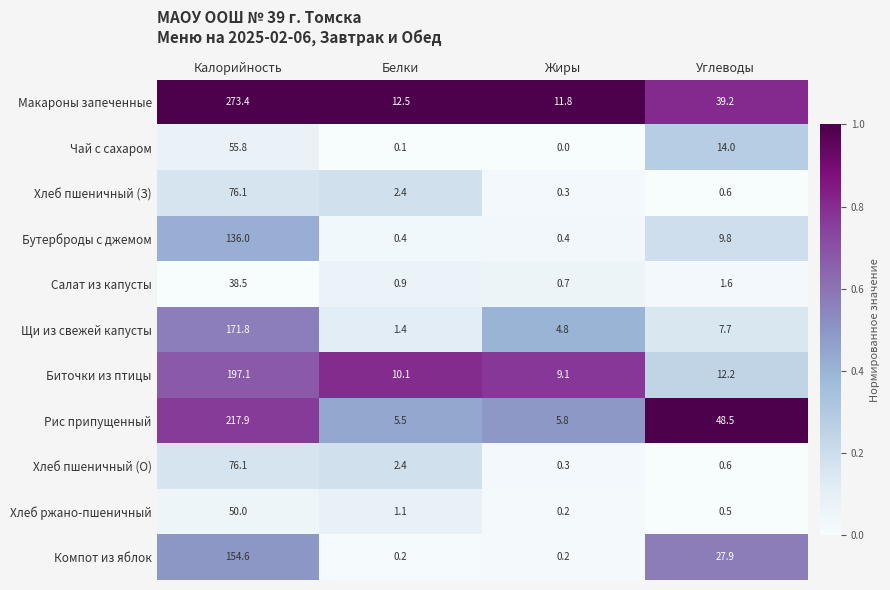

What is the sum of the Щи из свежей капусты values at Калорийность and Жиры?

176.6